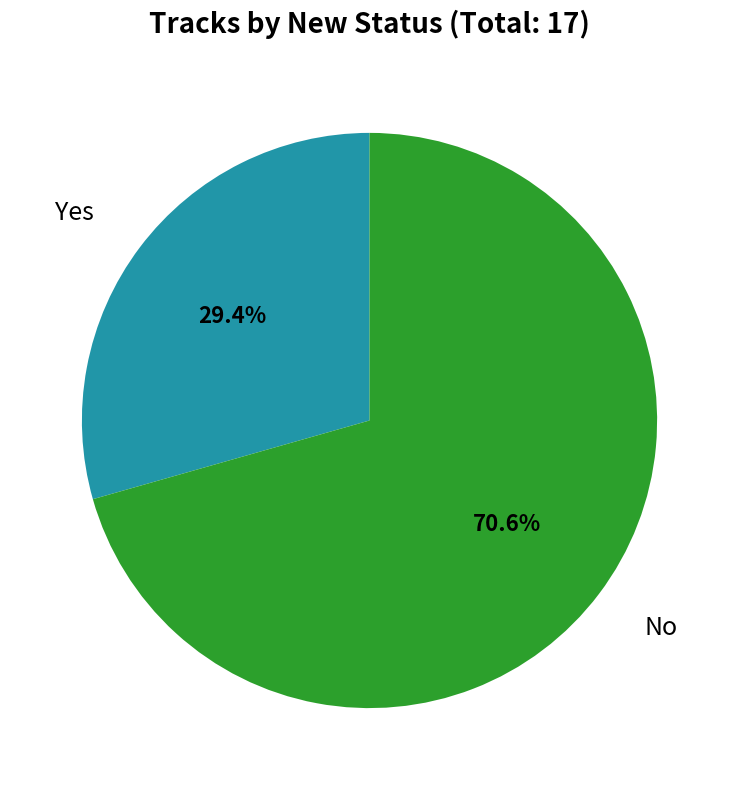

How many slices are in this pie chart?

2